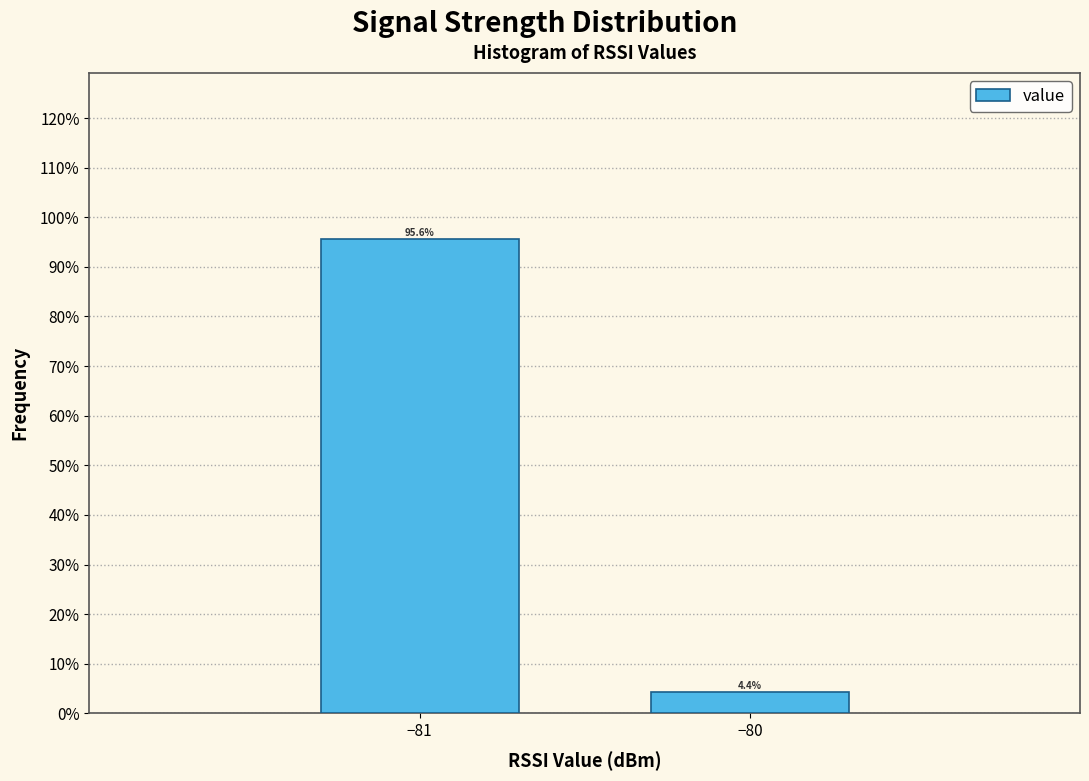

Reading left to right, list all the values displayed in this chart.

95.6	4.4